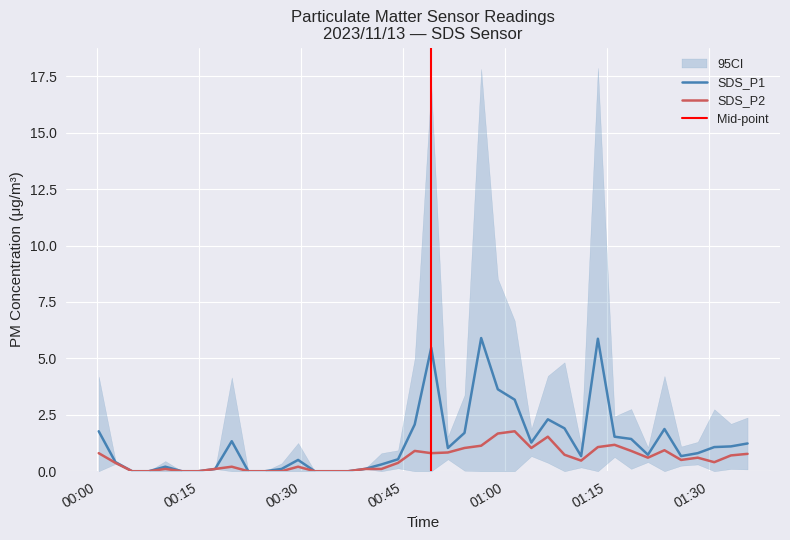

The SDS_P2 series shows 0.1 at 2023/11/13 00:10:00. True or false?

True